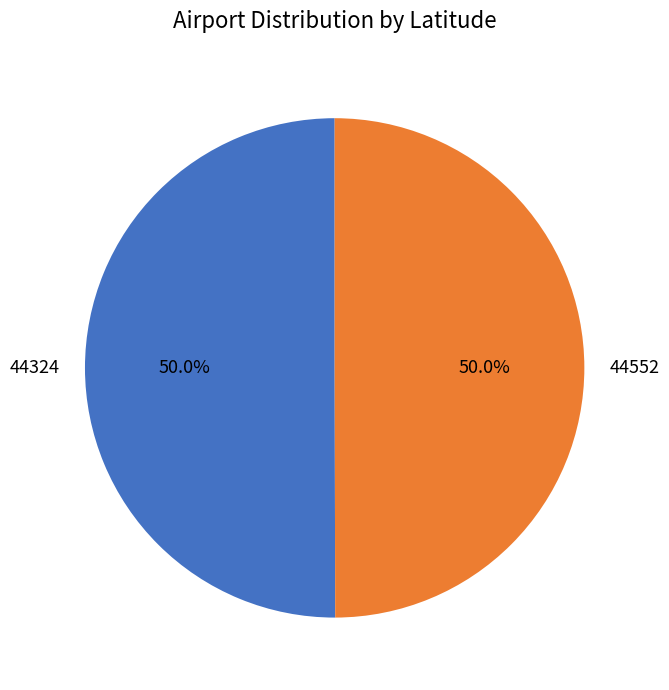

What percentage is the 44324 slice, to the nearest percent?

50%